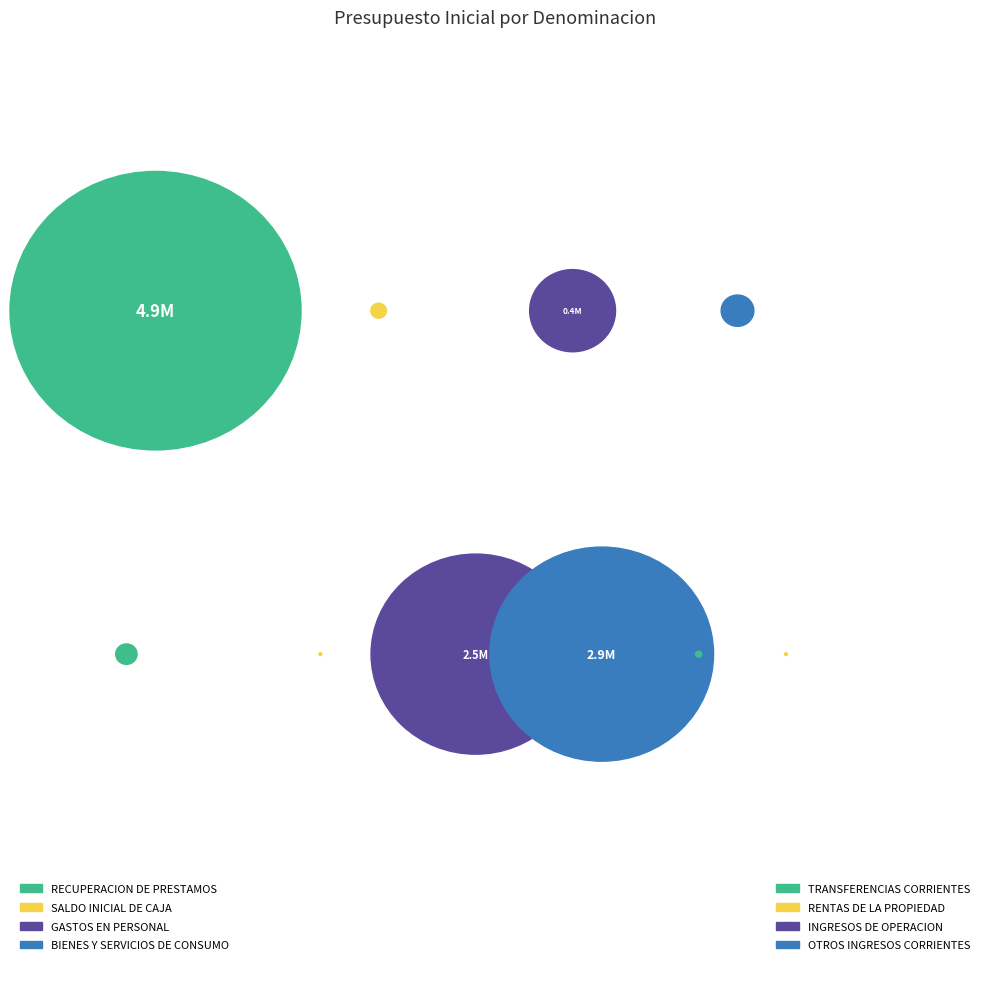

How much of the chart is everything except BIENES Y SERVICIOS DE CONSUMO?

73.3%